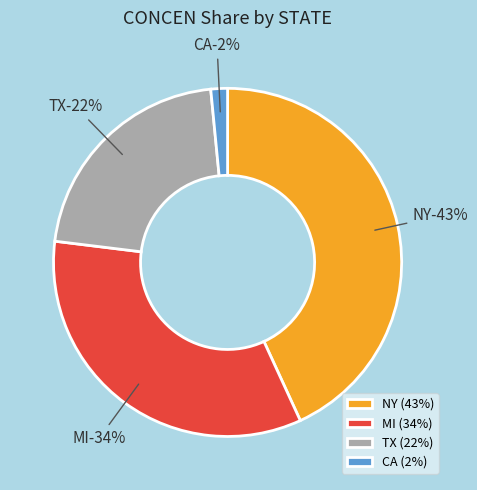

What percentage is the TX slice, to the nearest percent?

22%